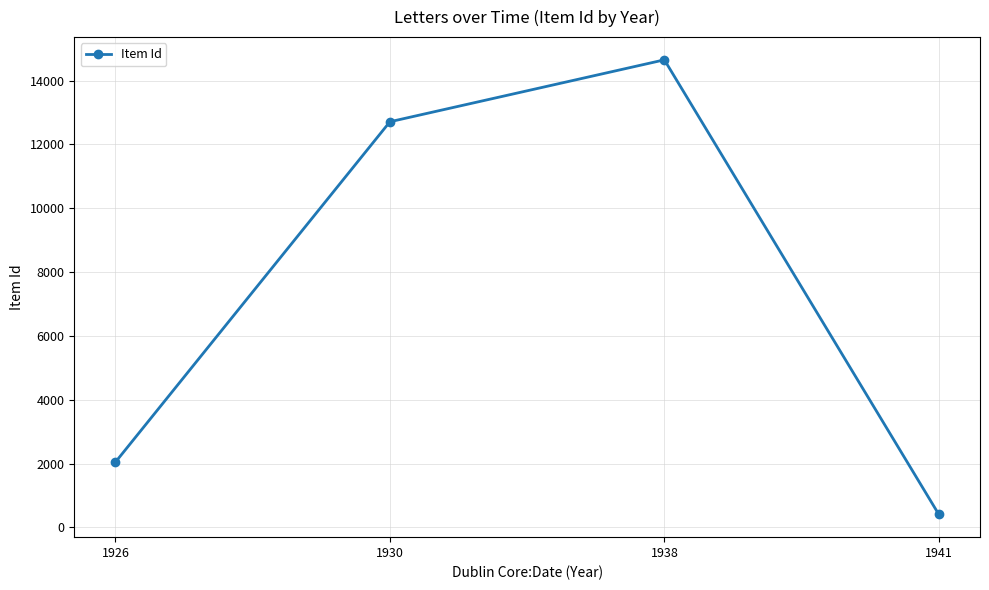

How many values are below 12711?

2